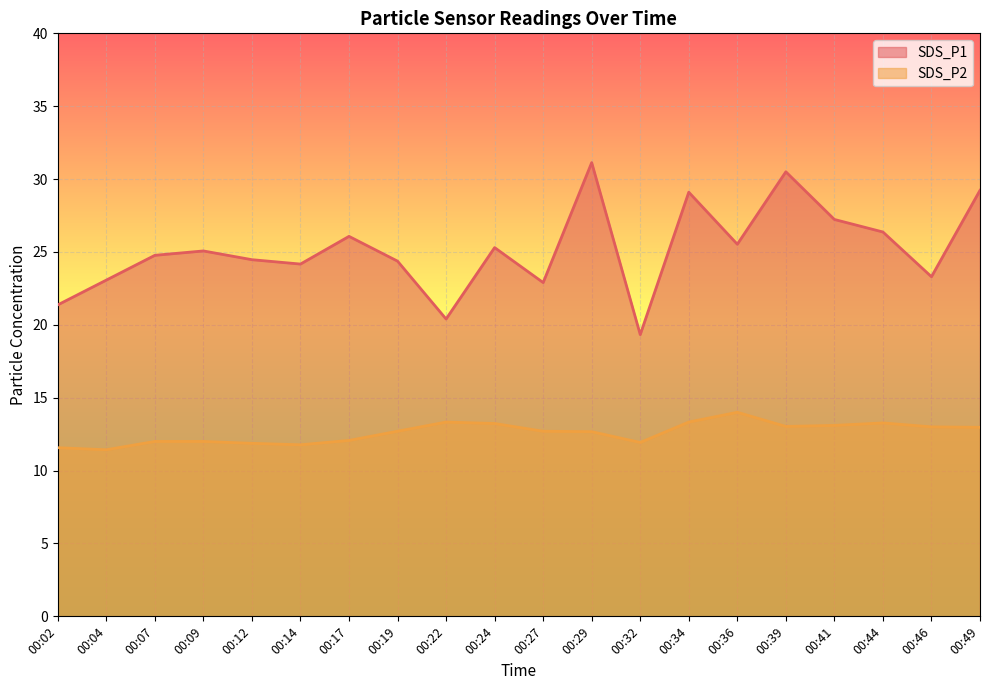

List the labels in order of SDS_P1 value, smallest first.

00:32, 00:22, 00:02, 00:27, 00:04, 00:46, 00:14, 00:19, 00:12, 00:07, 00:09, 00:24, 00:36, 00:17, 00:44, 00:41, 00:34, 00:49, 00:39, 00:29